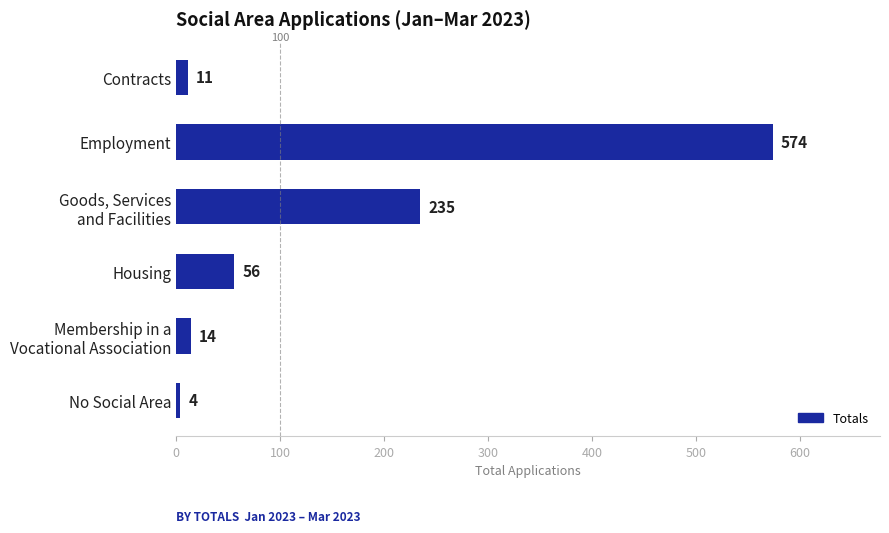

What is the difference between the maximum and minimum values?

570